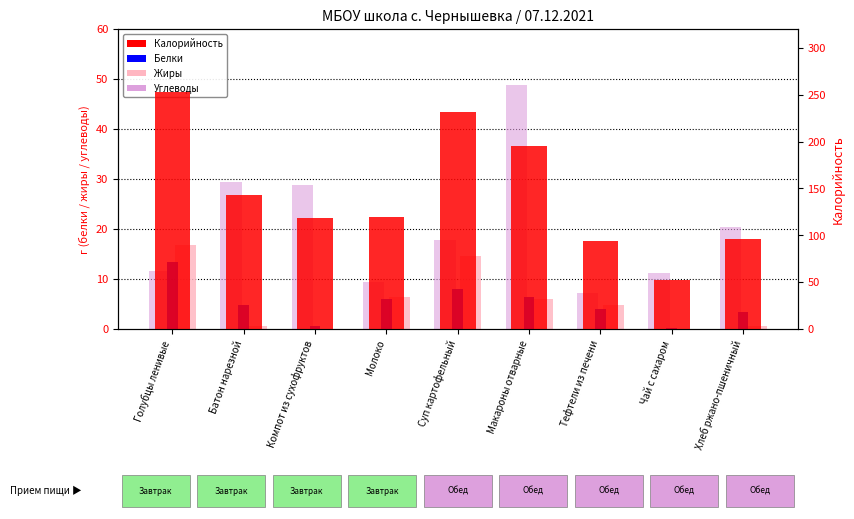

What is the difference between the second highest and second lowest values in the Белки series?

7.5